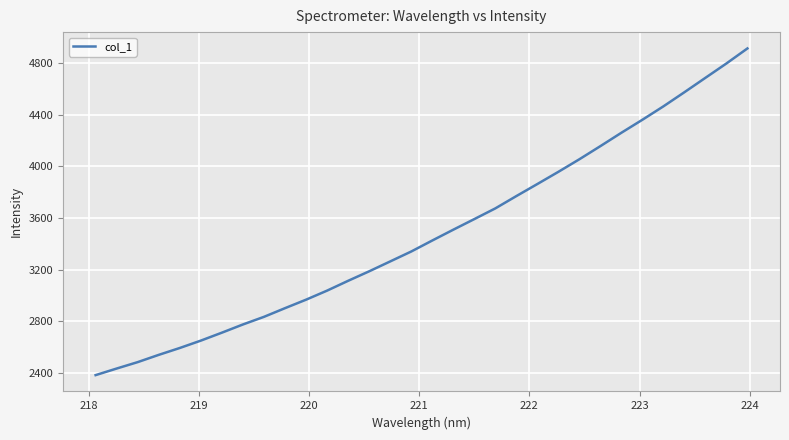

Count the number of categories in the chart.

32